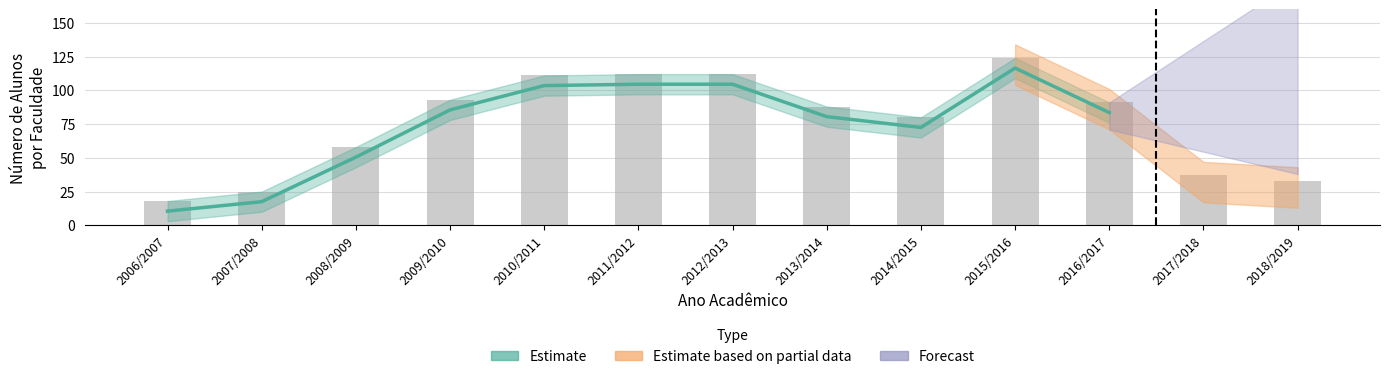

Approximately how many times larger is the value at 2010/2011 compared to 2016/2017?

1.2